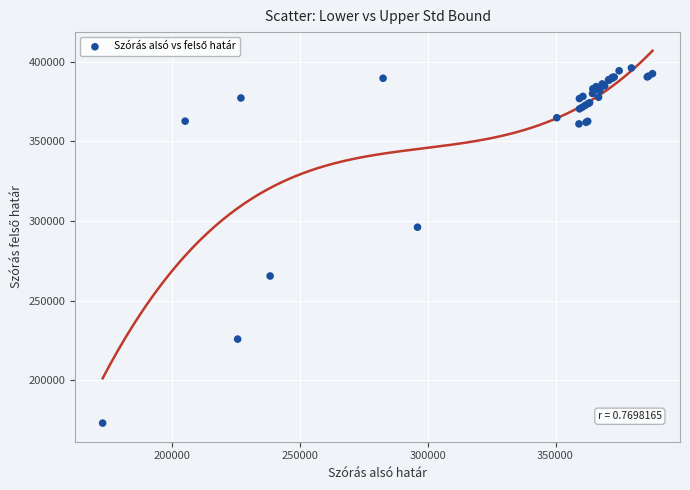

What Y value in the scatter plot is closest to 284557?

296070